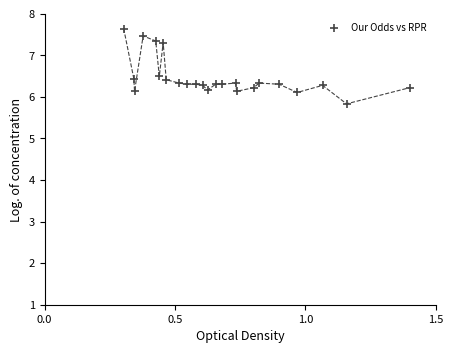

What is the range of X values (max minus min)?

1.1